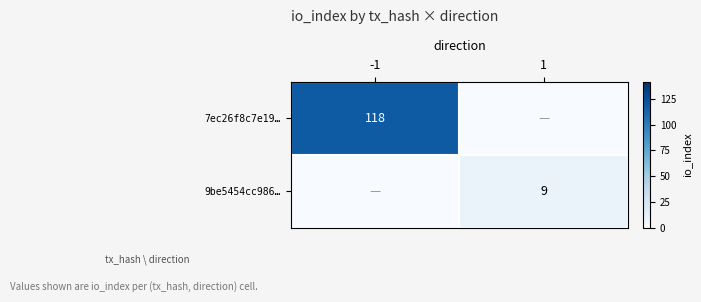

Is it true that 7ec26f8c7e19… equals 118 at -1?

True